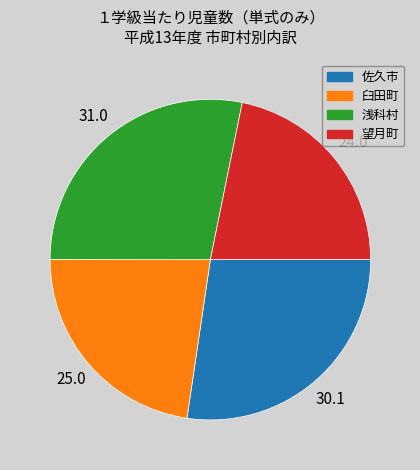

Is the sum of 浅科村 and 佐久市 greater than half?

Yes